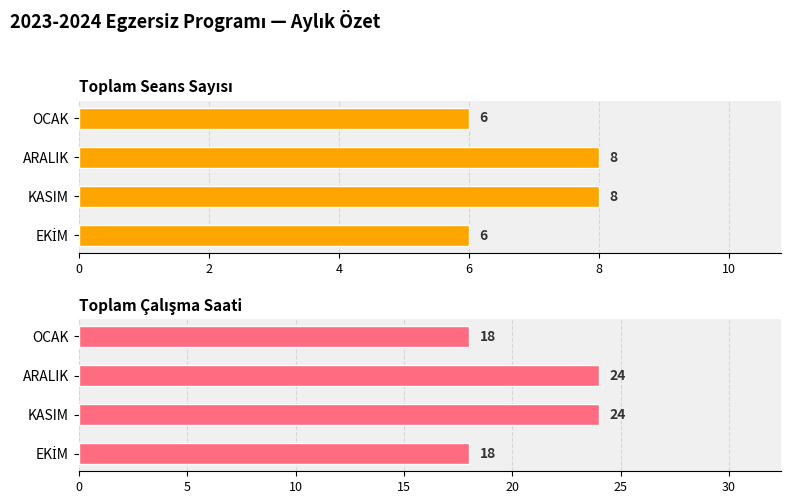

The Toplam Çalışma Saati series shows 33 at KASIM. True or false?

False